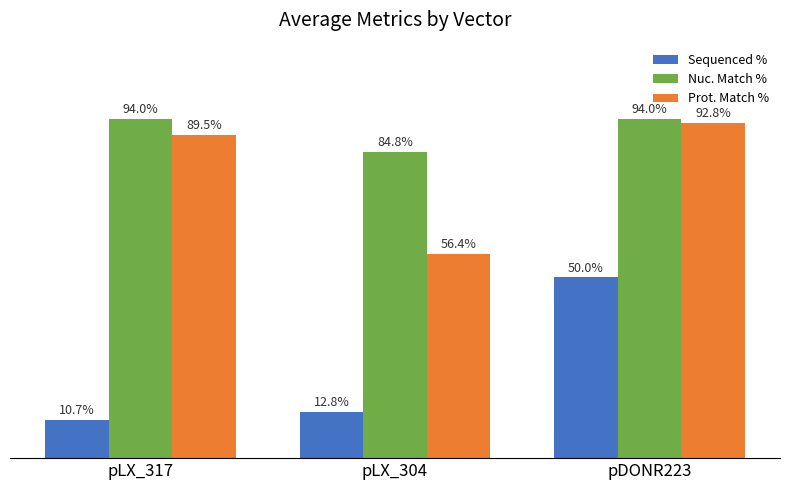

Is the value of Sequenced % at pLX_317 greater than the value of Prot. Match % at pLX_304?

No